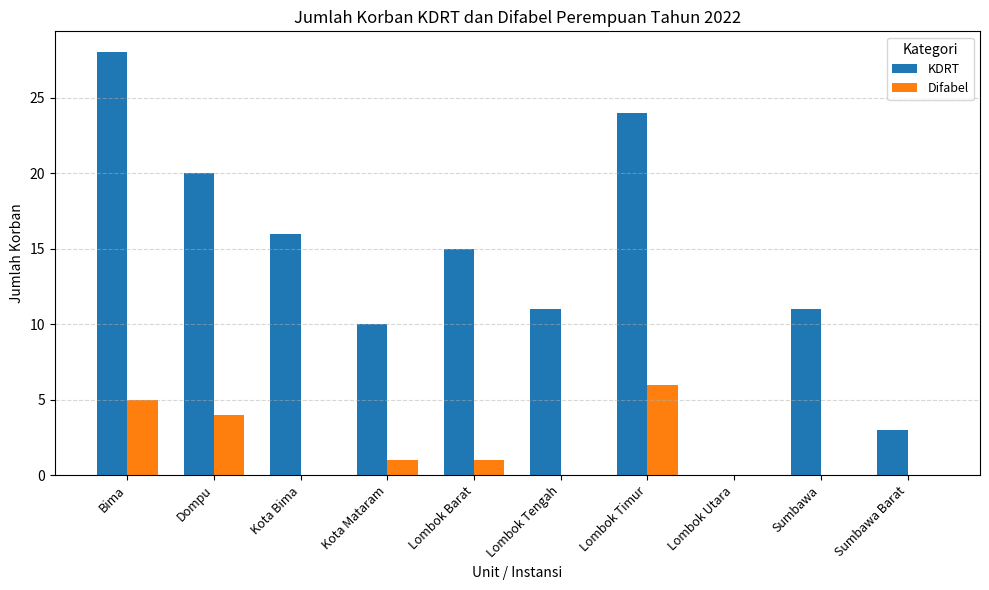

How many groups of bars are there?

10